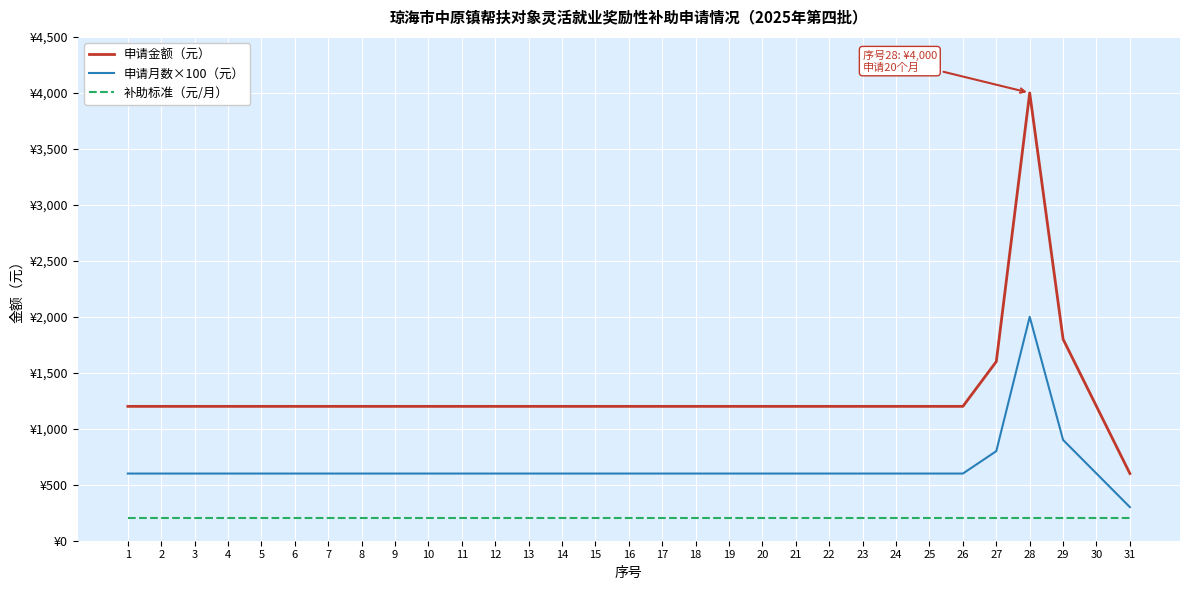

True or false: 申请月数×100（元） and 补助标准（元/月） intersect in this chart.

False